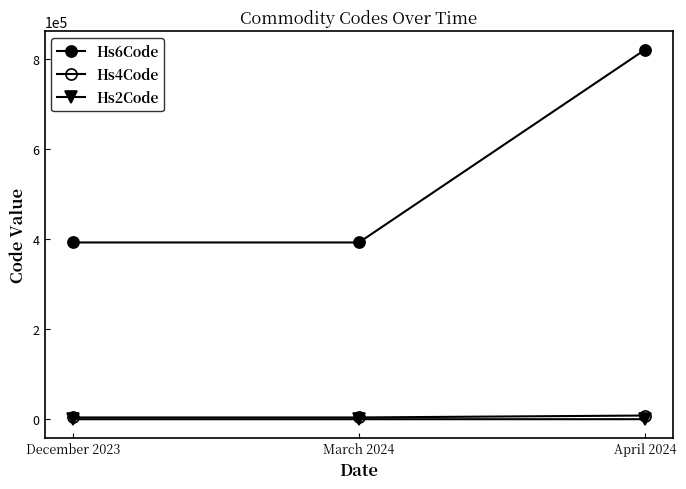

List the series in order of their peak value, lowest first.

Hs2Code, Hs4Code, Hs6Code